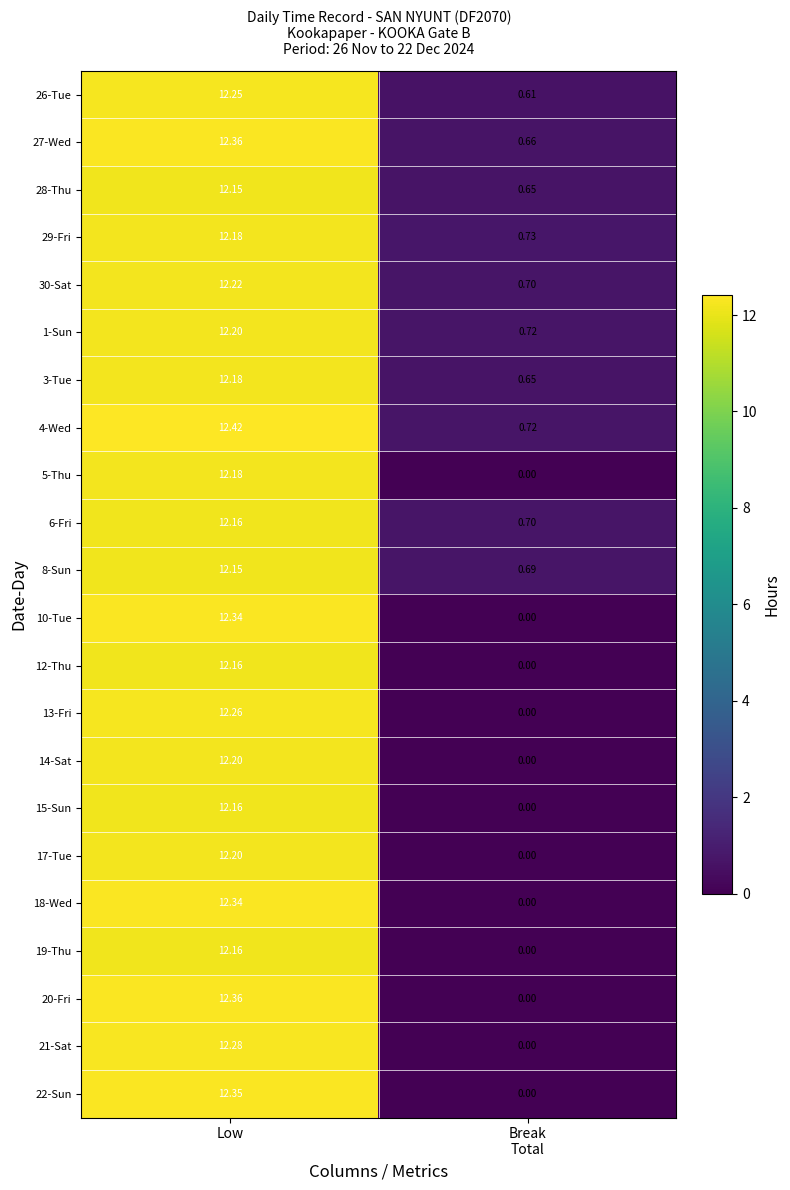

Between Low and Break
Total, which series saw the biggest shift?

20-Fri